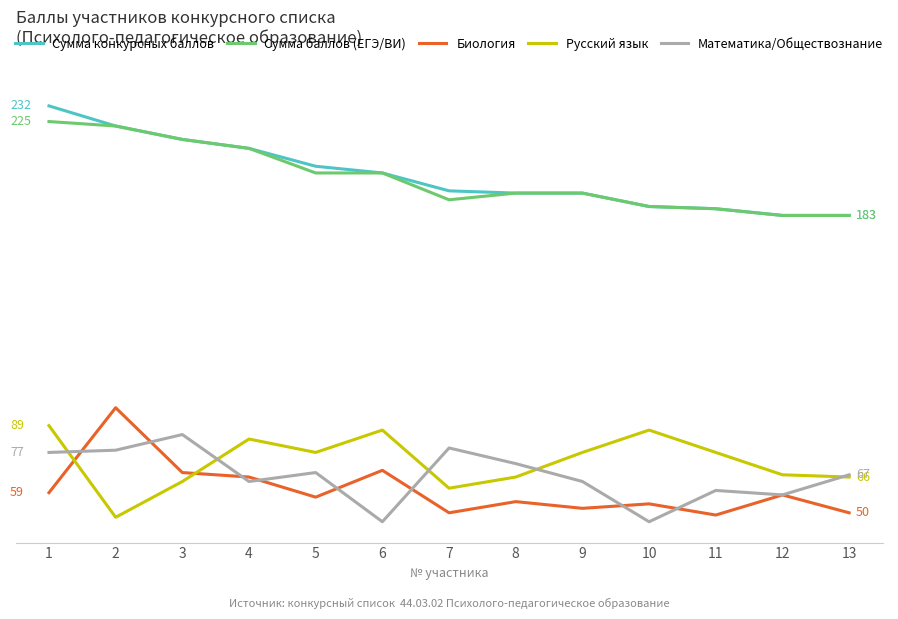

What are all the series names shown in the legend?

Сумма конкурсных баллов, Сумма баллов (ЕГЭ/ВИ), Биология, Русский язык, Математика/Обществознание